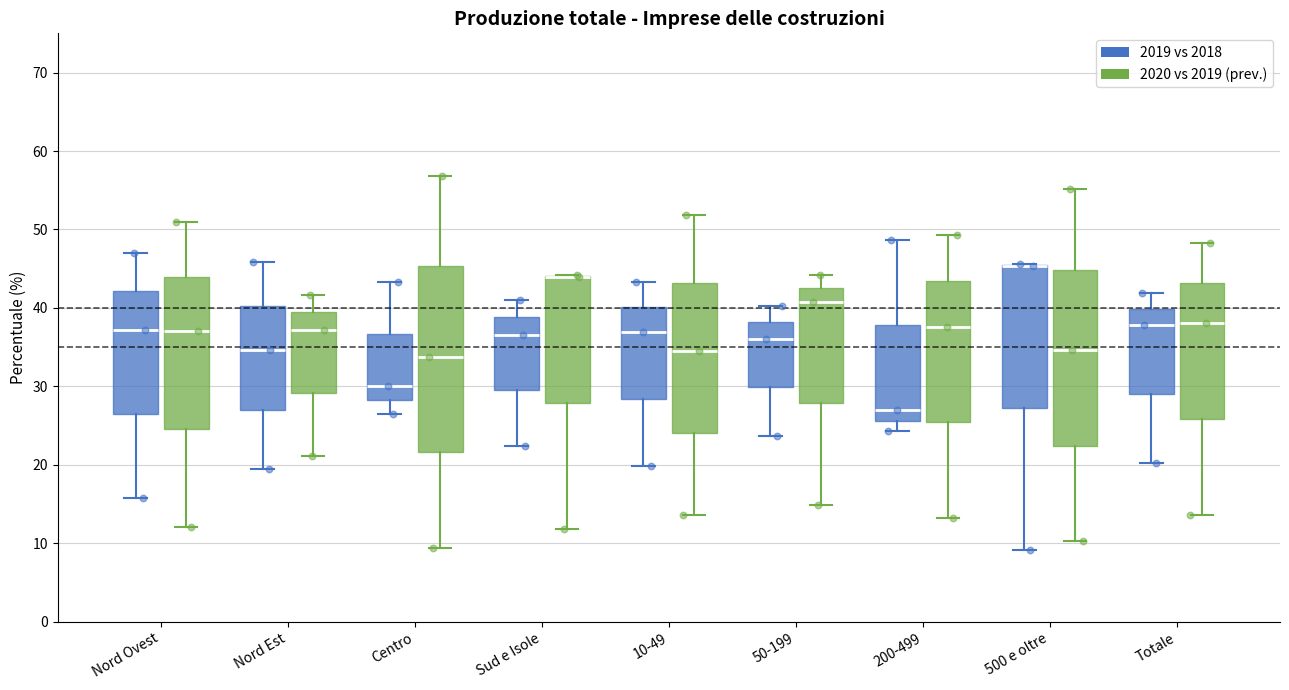

Reading left to right, transcribe this box plot: for each box, give where its median line is, the range the box spans, and where its two whiskers end, as read against the y-axis. The values are not printed on the chart, so give them approximately, as read against the axis.

Nord Ovest (2019 vs 2018): median 37, box 27 to 42, whiskers 16 to 47
Nord Ovest (2020 vs 2019 (prev.)): median 37, box 25 to 44, whiskers 12 to 51
Nord Est (2019 vs 2018): median 35, box 27 to 40, whiskers 20 to 46
Nord Est (2020 vs 2019 (prev.)): median 37, box 29 to 39, whiskers 21 to 42
Centro (2019 vs 2018): median 30, box 28 to 37, whiskers 27 to 43
Centro (2020 vs 2019 (prev.)): median 34, box 22 to 45, whiskers 9 to 57
Sud e Isole (2019 vs 2018): median 37, box 30 to 39, whiskers 22 to 41
Sud e Isole (2020 vs 2019 (prev.)): median 44 (drawn on the box's upper edge), box 28 to 44, whiskers 12 to 44
10-49 (2019 vs 2018): median 37, box 28 to 40, whiskers 20 to 43
10-49 (2020 vs 2019 (prev.)): median 35, box 24 to 43, whiskers 14 to 52
50-199 (2019 vs 2018): median 36, box 30 to 38, whiskers 24 to 40
50-199 (2020 vs 2019 (prev.)): median 41, box 28 to 43, whiskers 15 to 44
200-499 (2019 vs 2018): median 27, box 26 to 38, whiskers 24 to 49
200-499 (2020 vs 2019 (prev.)): median 38, box 25 to 43, whiskers 13 to 49
500 e oltre (2019 vs 2018): median 45 (drawn on the box's upper edge), box 27 to 45, whiskers 9 to 46
500 e oltre (2020 vs 2019 (prev.)): median 35, box 22 to 45, whiskers 10 to 55
Totale (2019 vs 2018): median 38, box 29 to 40, whiskers 20 to 42
Totale (2020 vs 2019 (prev.)): median 38, box 26 to 43, whiskers 14 to 48